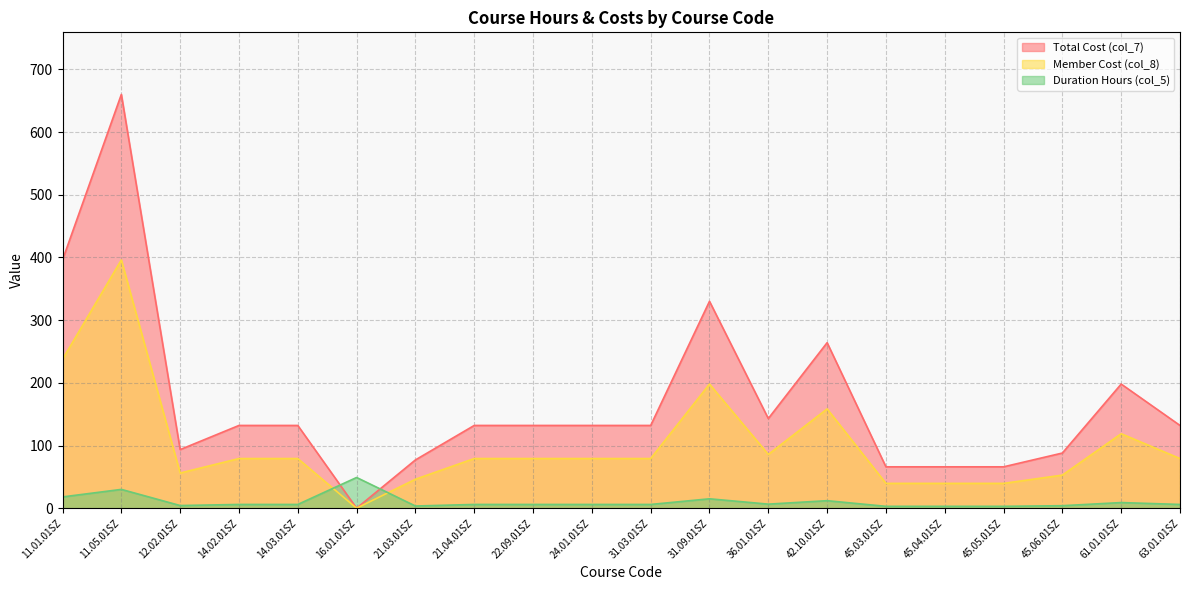

What are all the series names shown in the legend?

Total Cost (col_7), Member Cost (col_8), Duration Hours (col_5)